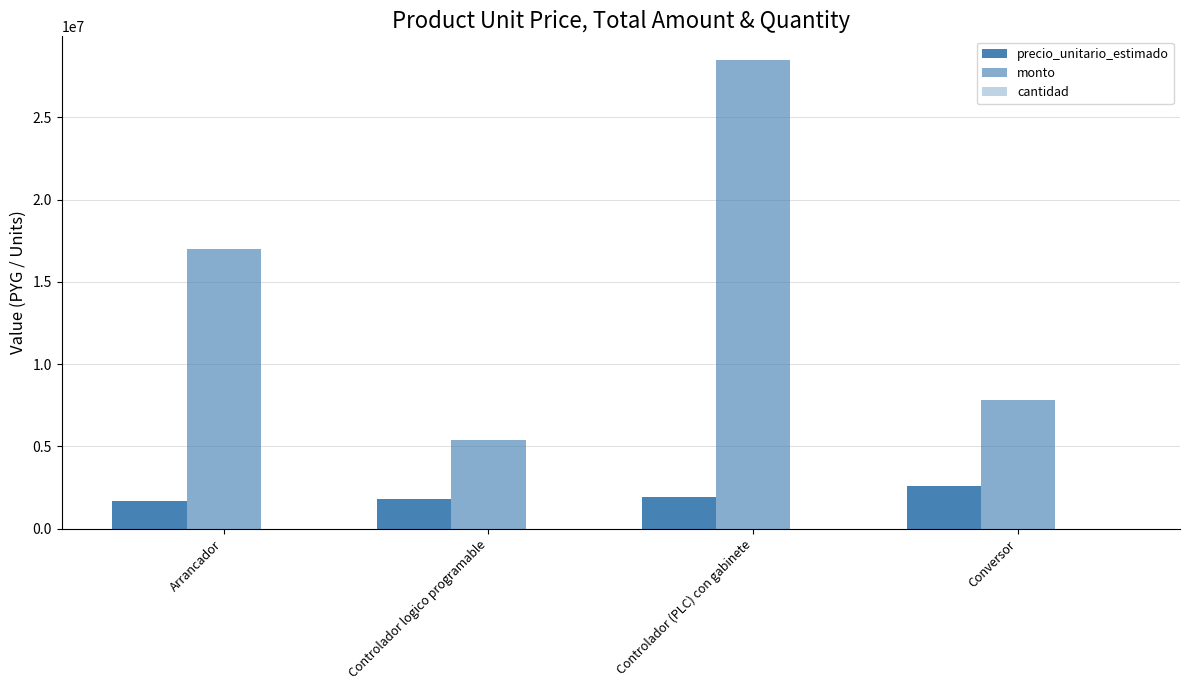

Reading left to right, transcribe all the data shown in this chart.

precio_unitario_estimado: 1700000	1800000	1900000	2600000
monto: 17000000	5400000	28500000	7800000
cantidad: 10	3	15	3